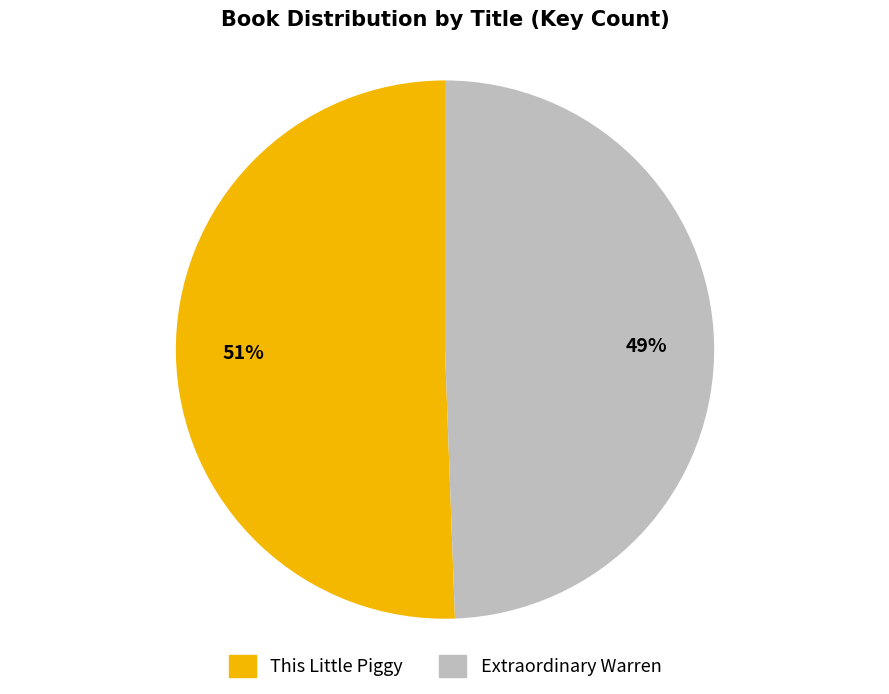

To the nearest percent, what is the combined percentage of This Little Piggy and Extraordinary Warren?

100%